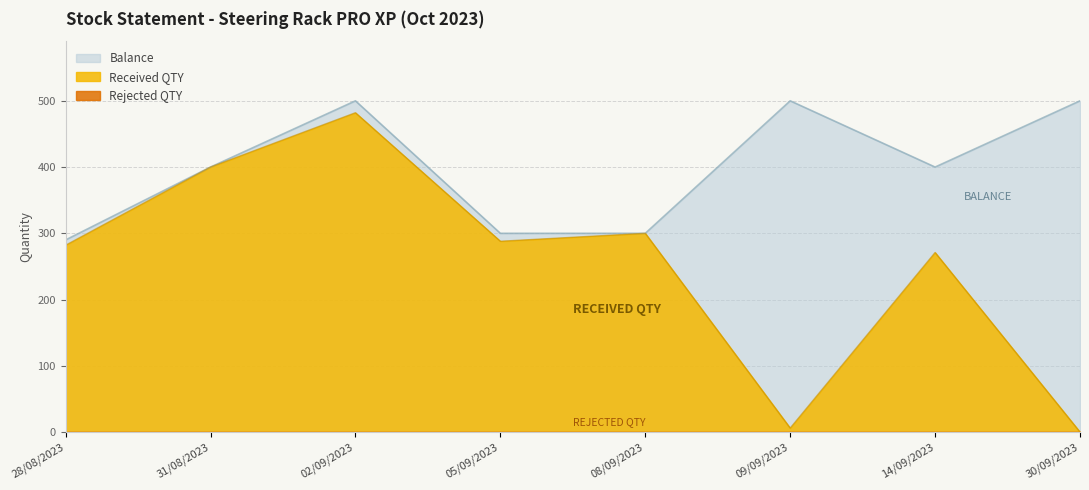

List the labels in order of Received QTY value, largest first.

02/09/2023, 31/08/2023, 08/09/2023, 05/09/2023, 28/08/2023, 14/09/2023, 09/09/2023, 30/09/2023